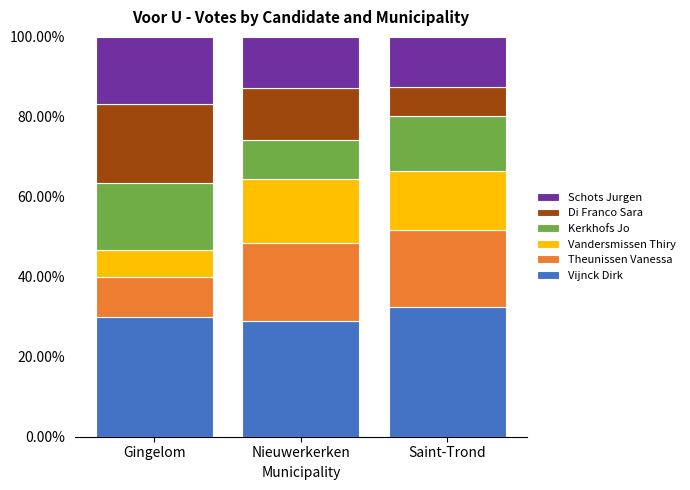

Which category has the highest value in the Vijnck Dirk series?

Saint-Trond